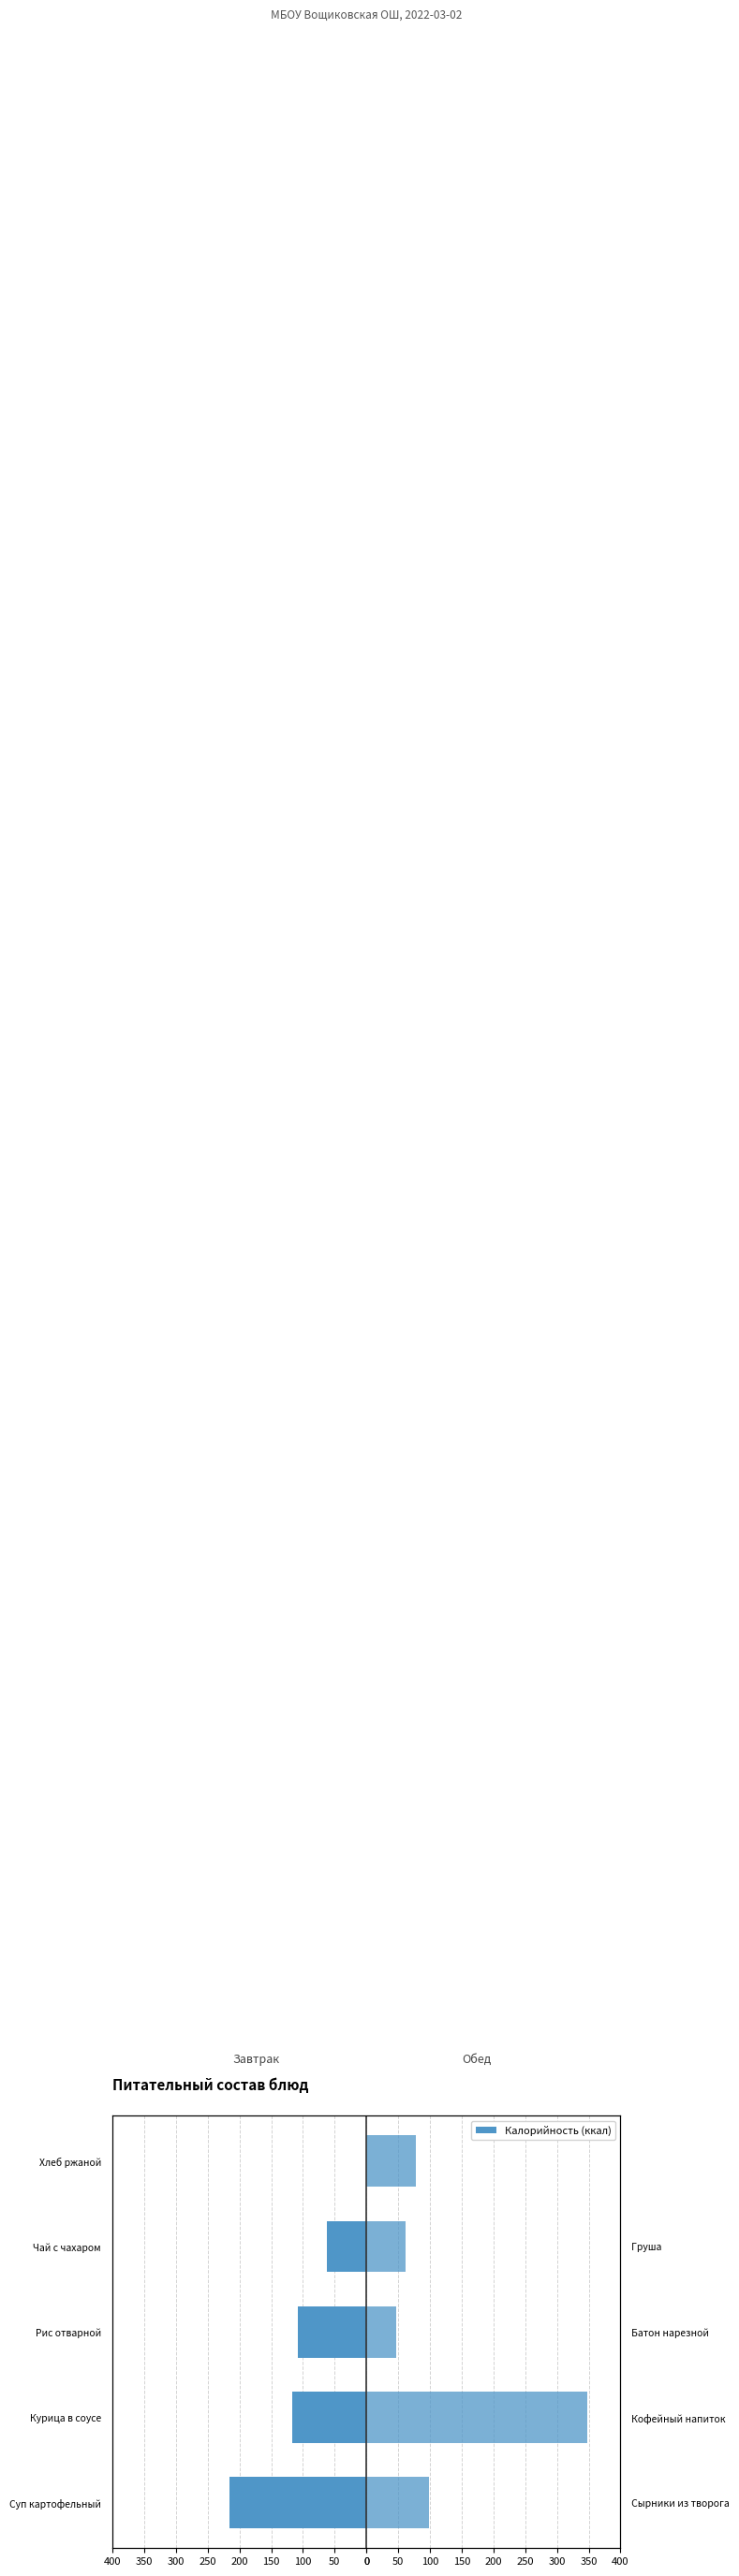

At Суп картофельный, list the series in order from largest to smallest.

Обед, Завтрак